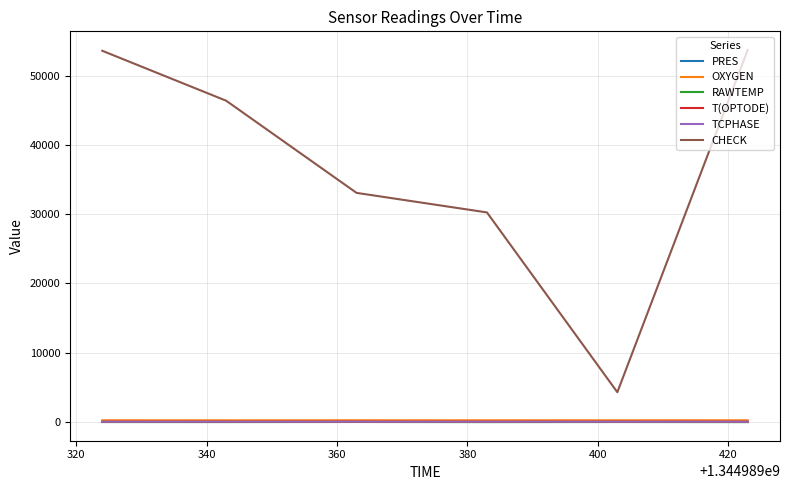

Which series has the largest range (max minus min)?

CHECK